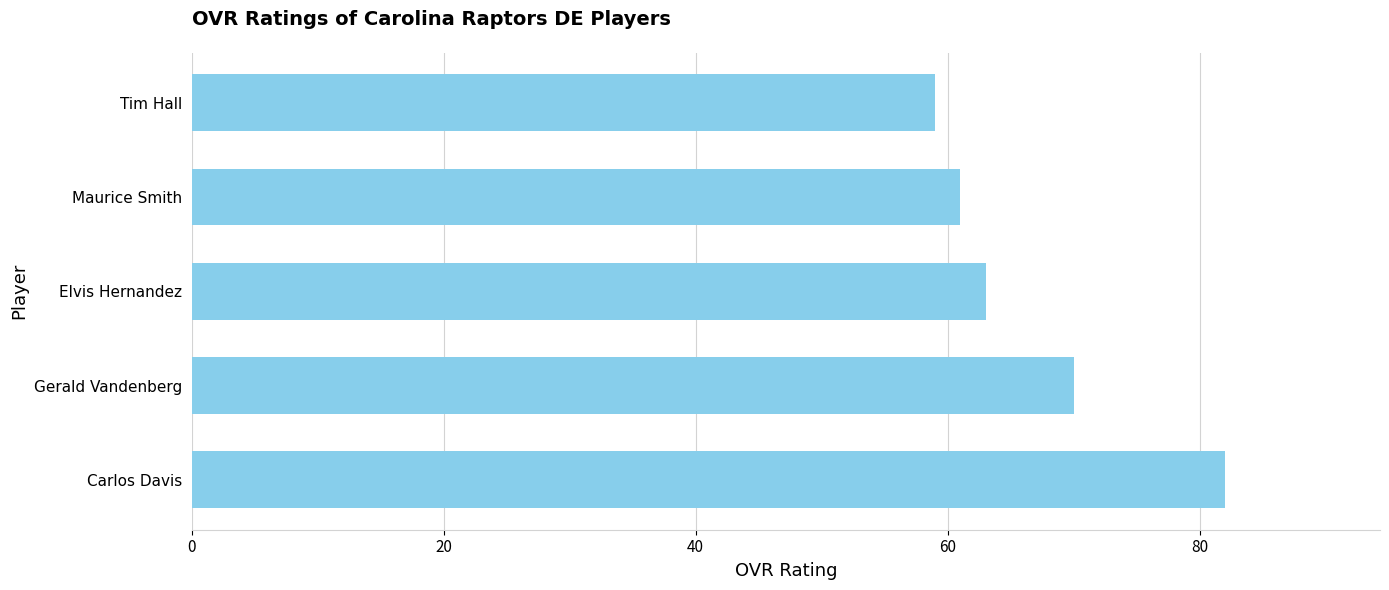

The value at Carlos Davis is 45. True or false?

False